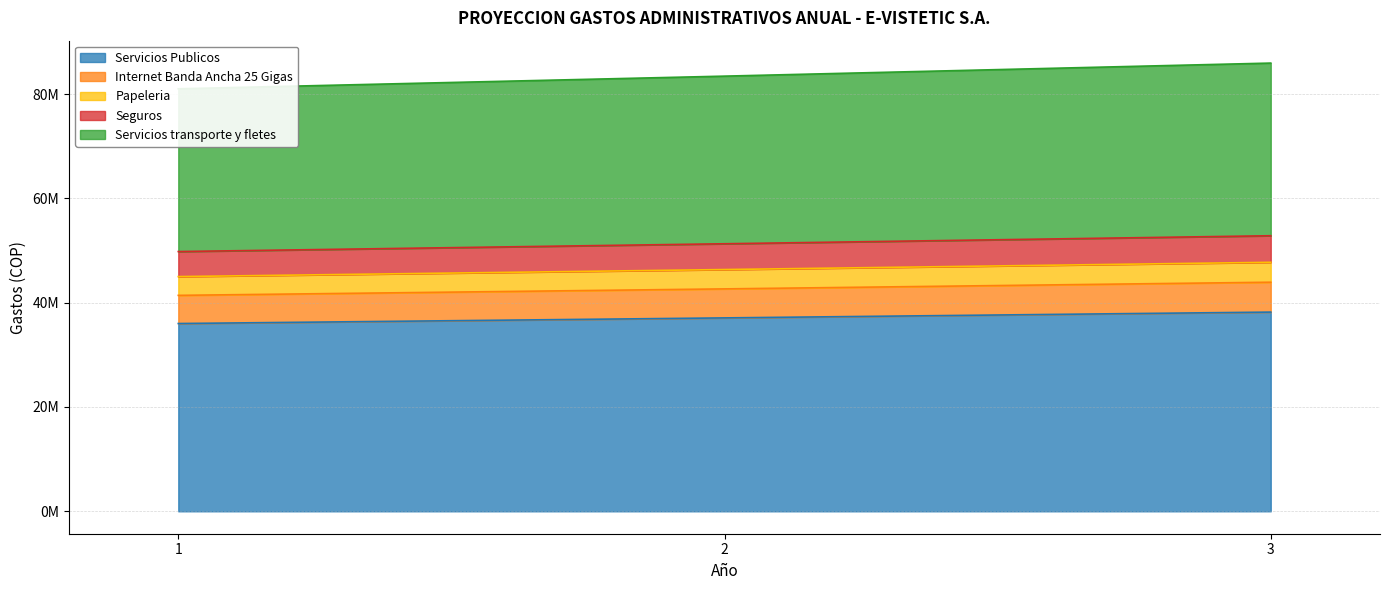

How many values in the Seguros series exceed 51294000?

1